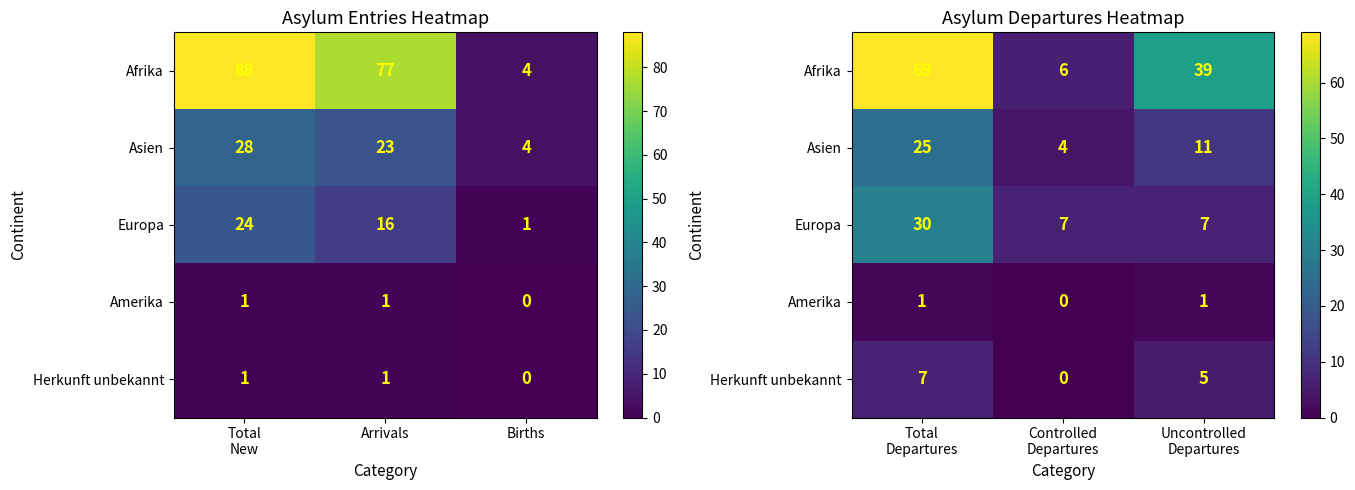

What is the sum of all Asien values?

40